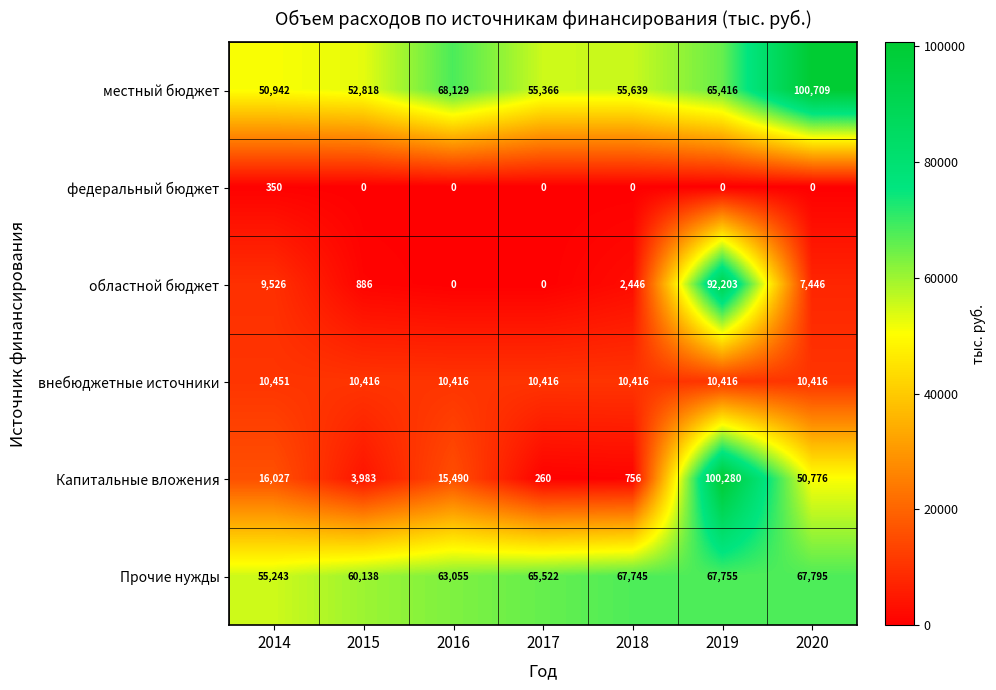

What is the approximate value of местный бюджет at 2014, to the nearest 50?

50950